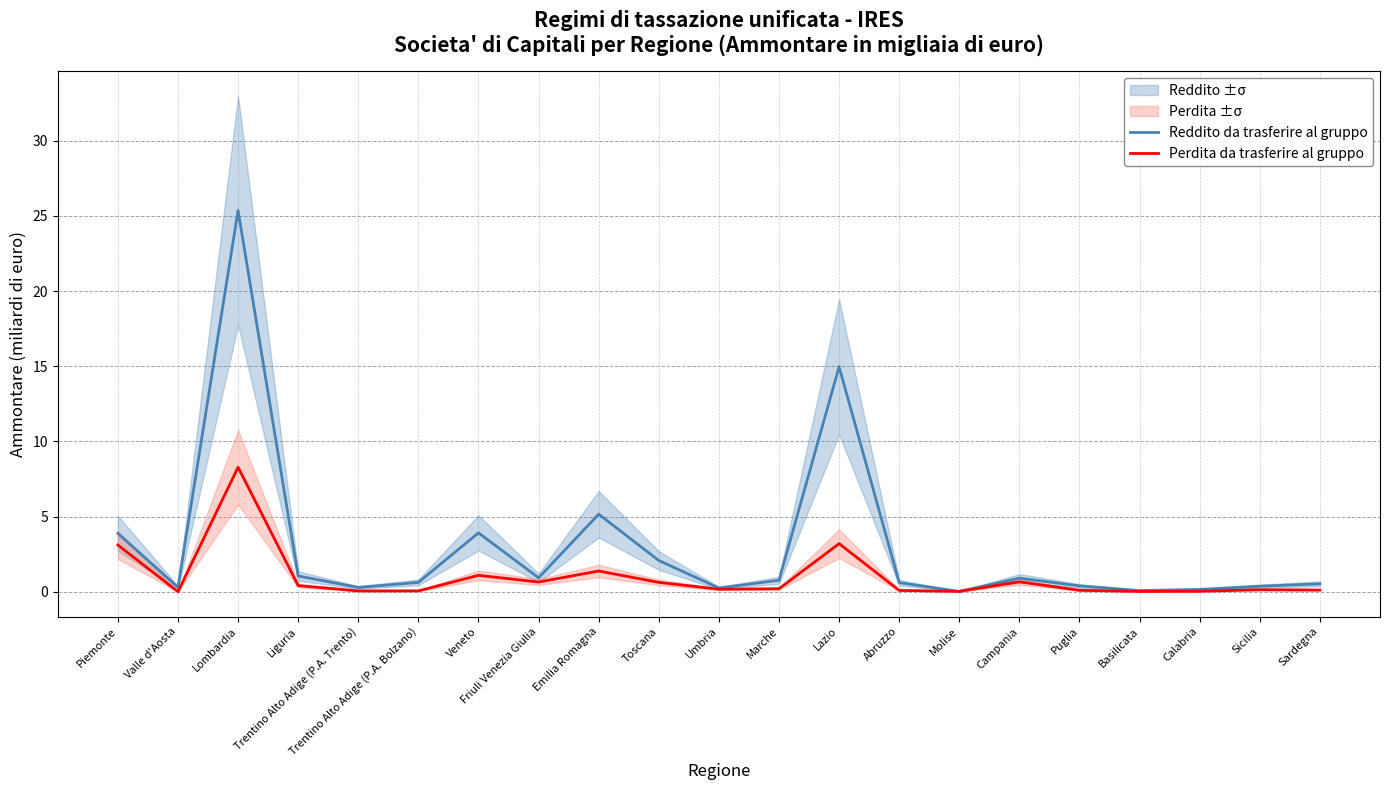

What is the difference between the Reddito da trasferire al gruppo values at Lazio and Lombardia?

10.4